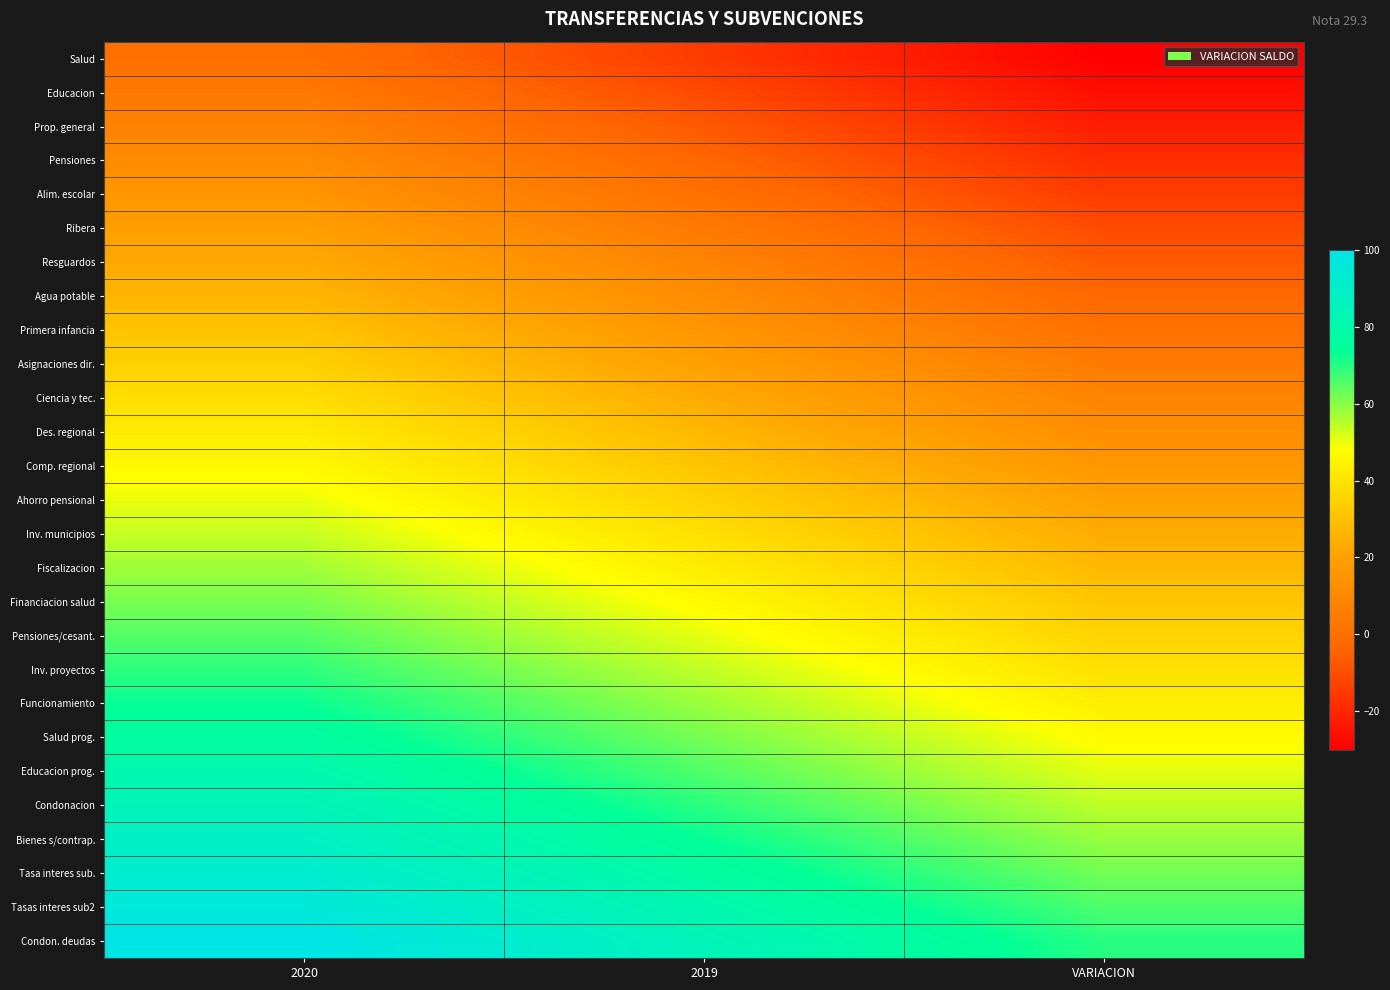

Reading left to right, list all the values displayed in this chart.

Salud: 2020=0.0	2019=-15.0	VARIACION=-30.0
Educacion: 2020=3.8	2019=-11.2	VARIACION=-26.2
Prop. general: 2020=7.7	2019=-7.3	VARIACION=-22.3
Pensiones: 2020=11.5	2019=-3.5	VARIACION=-18.5
Alim. escolar: 2020=15.4	2019=0.4	VARIACION=-14.6
Ribera: 2020=19.2	2019=4.2	VARIACION=-10.8
Resguardos: 2020=23.1	2019=8.1	VARIACION=-6.9
Agua potable: 2020=26.9	2019=11.9	VARIACION=-3.1
Primera infancia: 2020=30.8	2019=15.8	VARIACION=0.8
Asignaciones dir.: 2020=34.6	2019=19.6	VARIACION=4.6
Ciencia y tec.: 2020=38.5	2019=23.5	VARIACION=8.5
Des. regional: 2020=42.3	2019=27.3	VARIACION=12.3
Comp. regional: 2020=46.2	2019=31.2	VARIACION=16.2
Ahorro pensional: 2020=50.0	2019=35.0	VARIACION=20.0
Inv. municipios: 2020=53.8	2019=38.8	VARIACION=23.8
Fiscalizacion: 2020=57.7	2019=42.7	VARIACION=27.7
Financiacion salud: 2020=61.5	2019=46.5	VARIACION=31.5
Pensiones/cesant.: 2020=65.4	2019=50.4	VARIACION=35.4
Inv. proyectos: 2020=69.2	2019=54.2	VARIACION=39.2
Funcionamiento: 2020=73.1	2019=58.1	VARIACION=43.1
Salud prog.: 2020=76.9	2019=61.9	VARIACION=46.9
Educacion prog.: 2020=80.8	2019=65.8	VARIACION=50.8
Condonacion: 2020=84.6	2019=69.6	VARIACION=54.6
Bienes s/contrap.: 2020=88.5	2019=73.5	VARIACION=58.5
Tasa interes sub.: 2020=92.3	2019=77.3	VARIACION=62.3
Tasas interes sub2: 2020=96.2	2019=81.2	VARIACION=66.2
Condon. deudas: 2020=100.0	2019=85.0	VARIACION=70.0